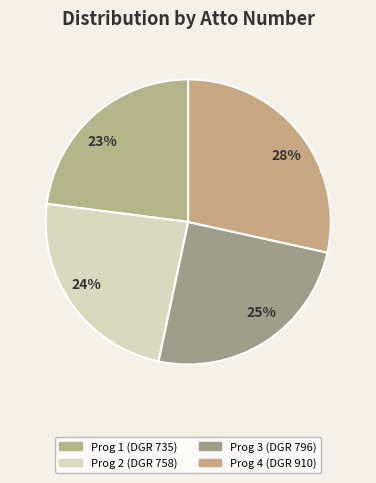

How many slices are in this pie chart?

4